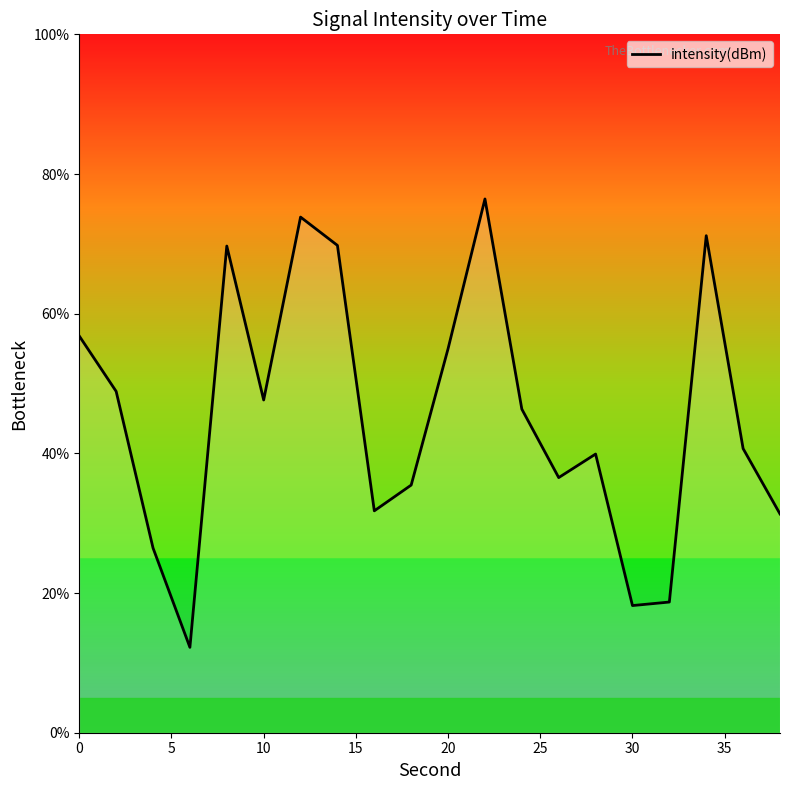

How many lines are shown in the chart?

1